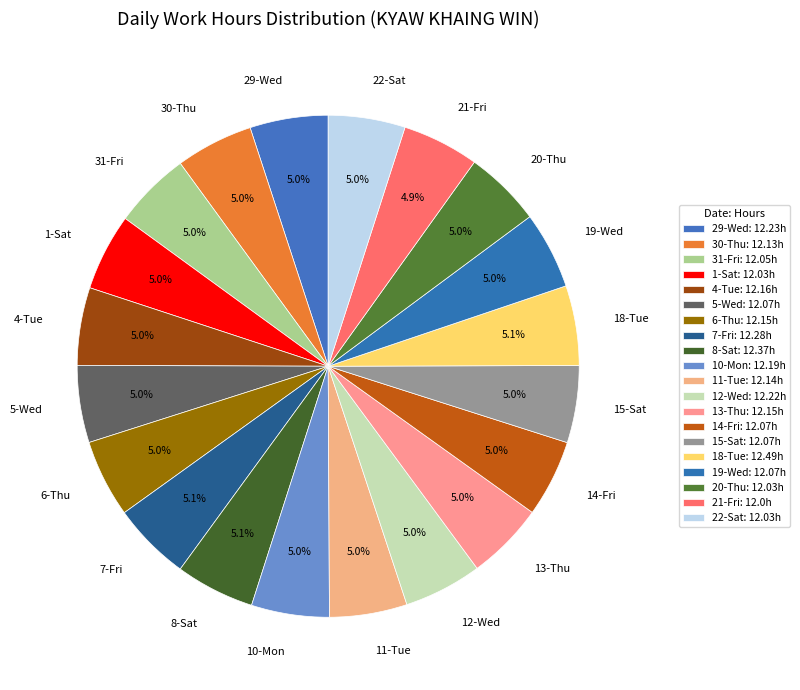

Is there any slice that represents more than half of the pie?

No